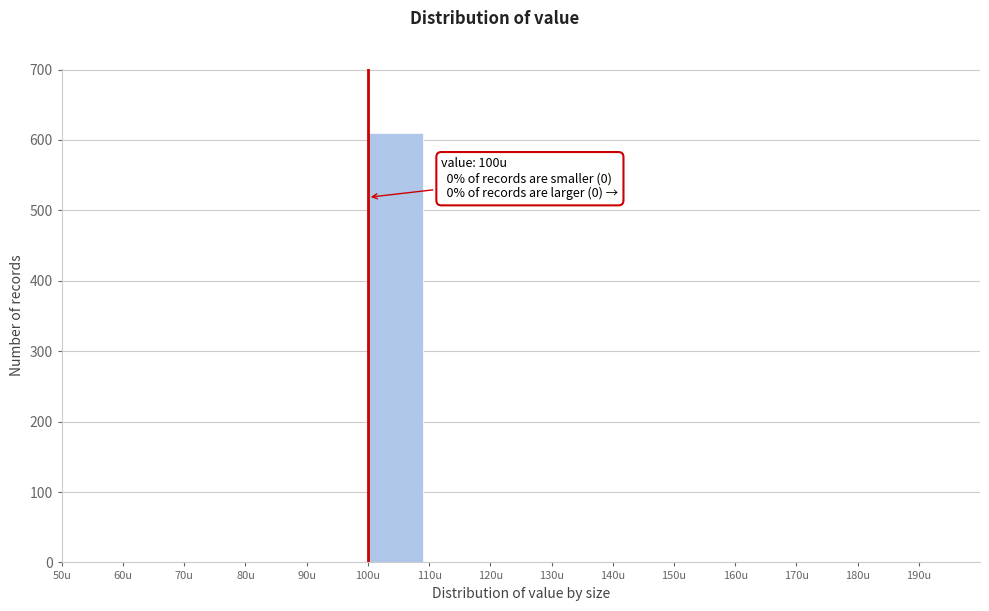

Which range on the x-axis has the tallest bar?

100 to 110